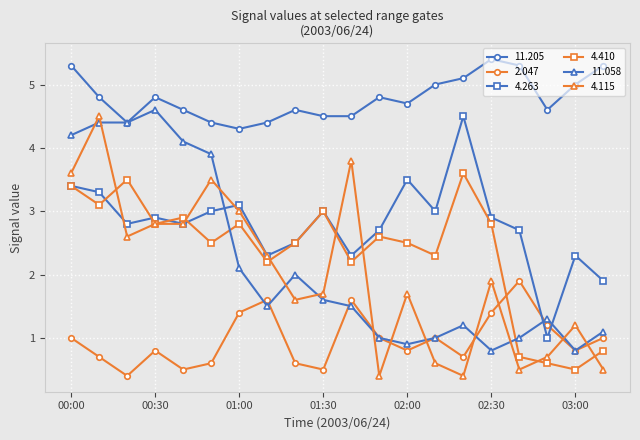

Which series has the largest total across all categories?

11.205